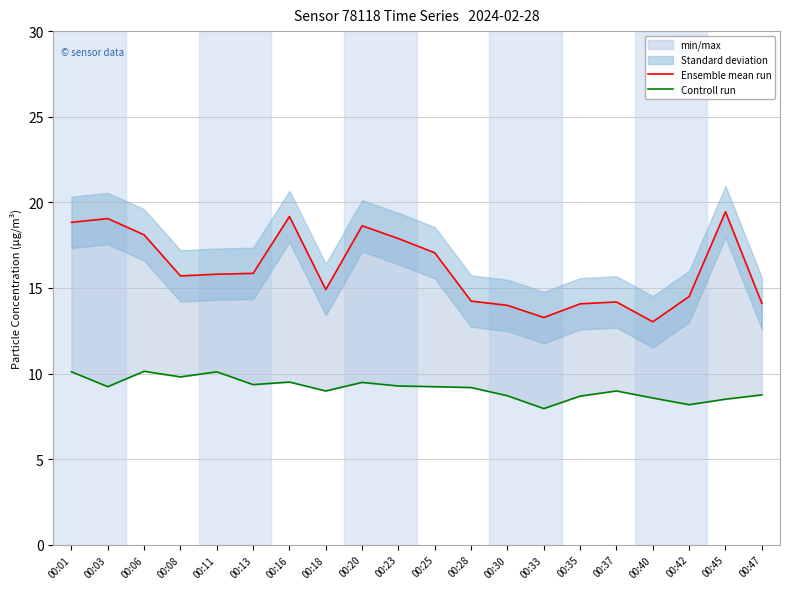

The value of Controll run at 00:28 is 9.2. True or false?

True